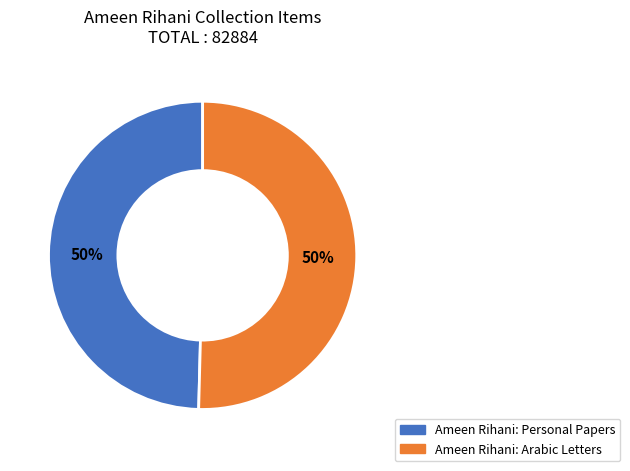

True or false: Ameen Rihani: Personal Papers accounts for 50% of the total.

True